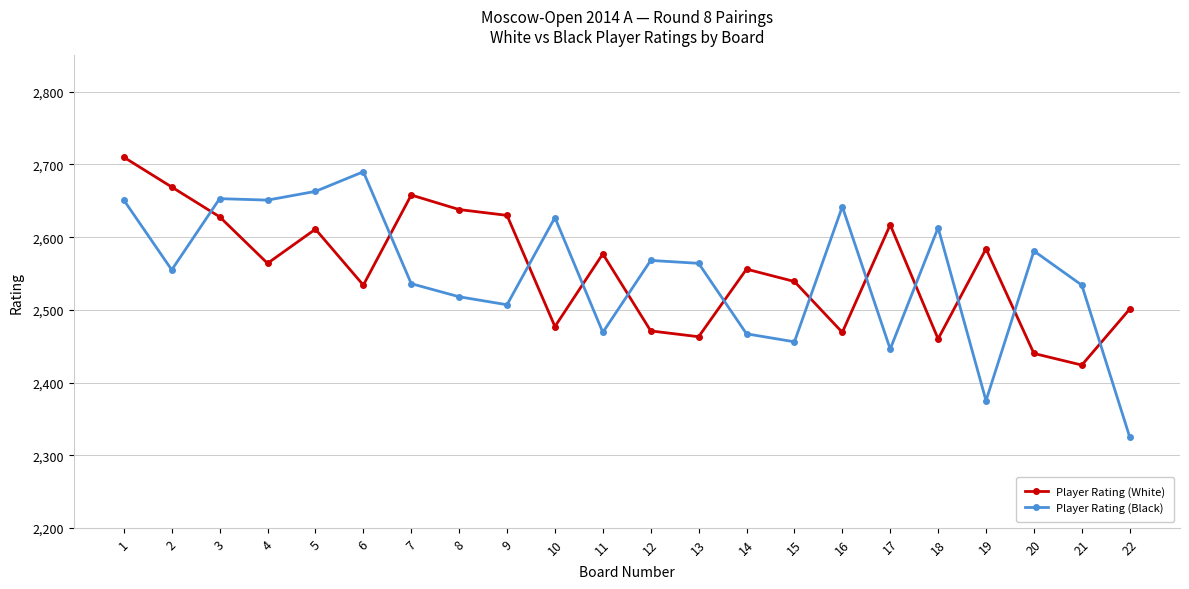

True or false: Player Rating (Black) has a value of 2325 at 22.

True